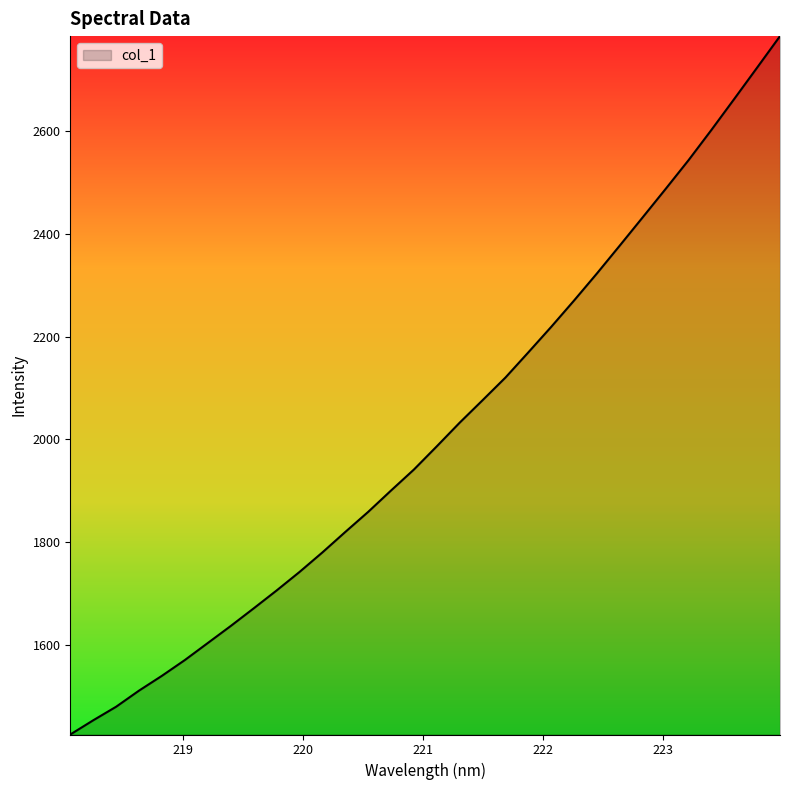

What is the sum of all values?

64455.5